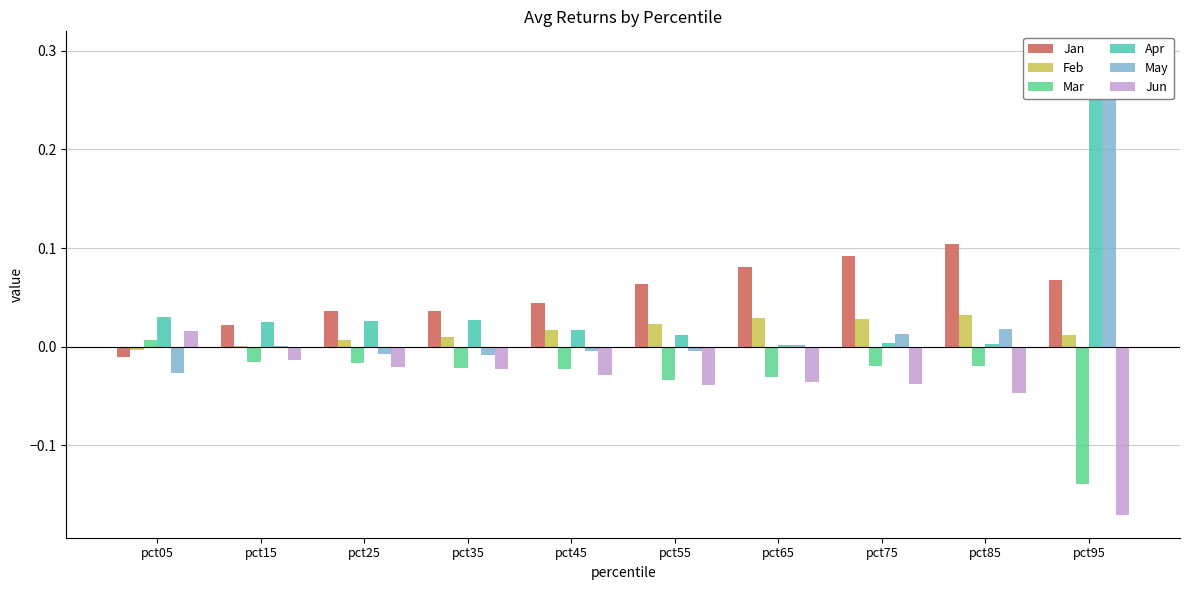

True or false: Mar has a value of -0.1 at pct95.

True